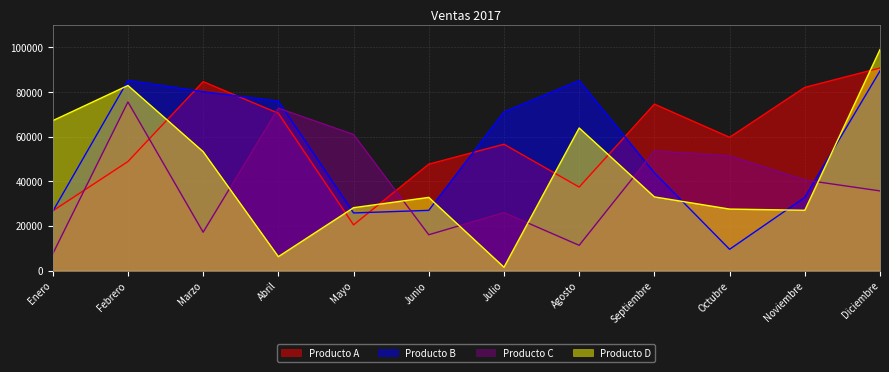

Which has a higher value, Septiembre or Agosto?

Septiembre